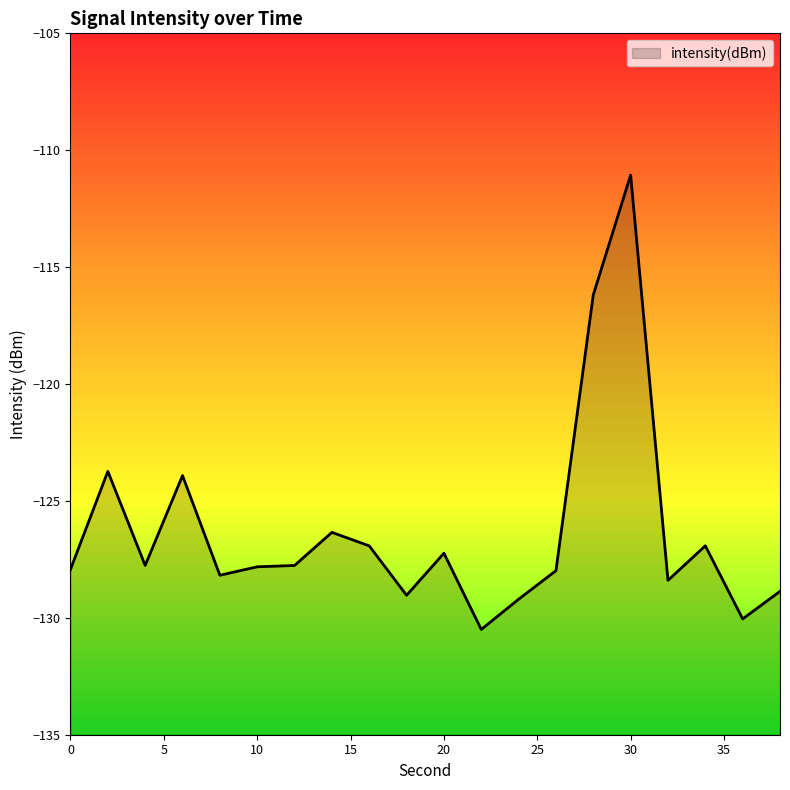

Is it true that the value at 22 is -173.2?

False